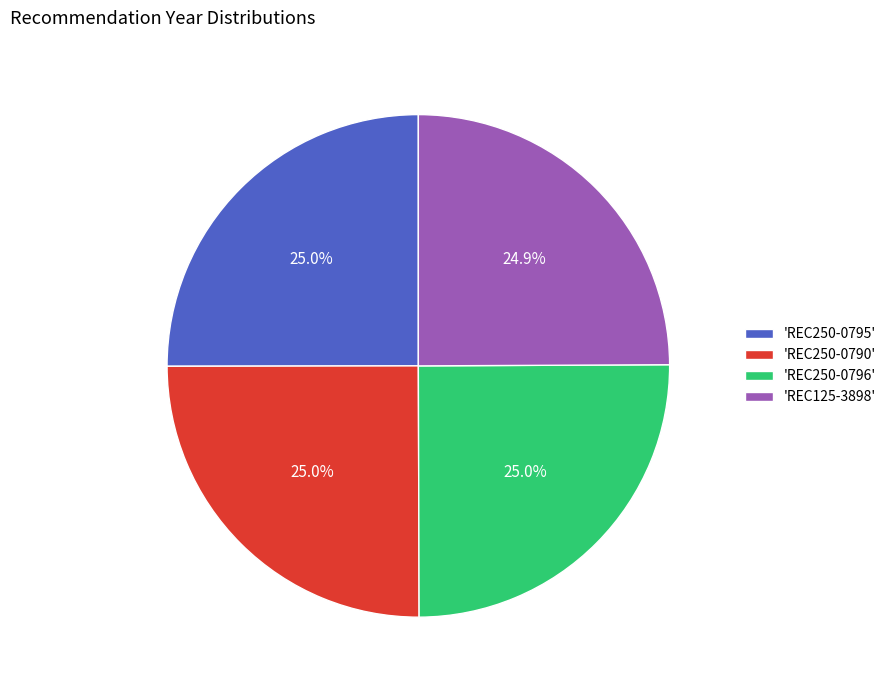

Approximately how many times larger is the value at 'REC125-3898' compared to 'REC250-0790'?

1.0